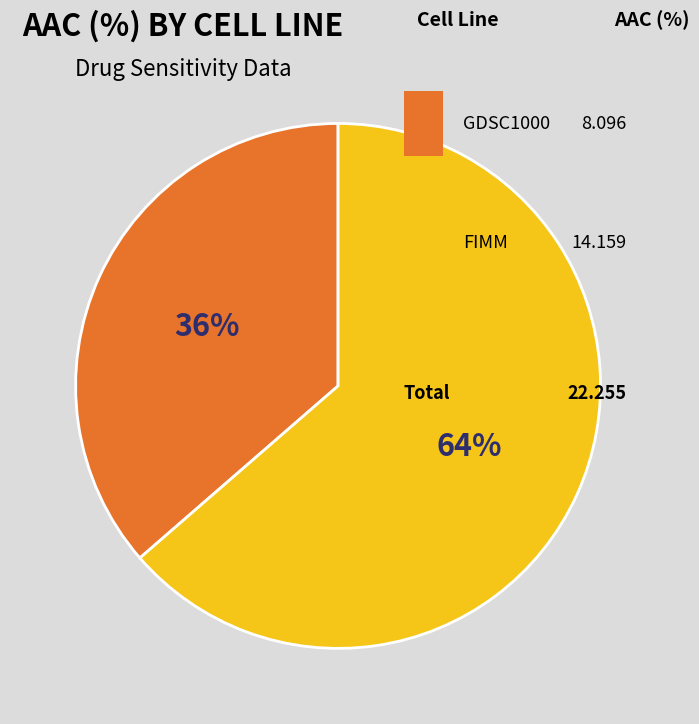

What is the smallest slice in the pie chart?

GDSC1000